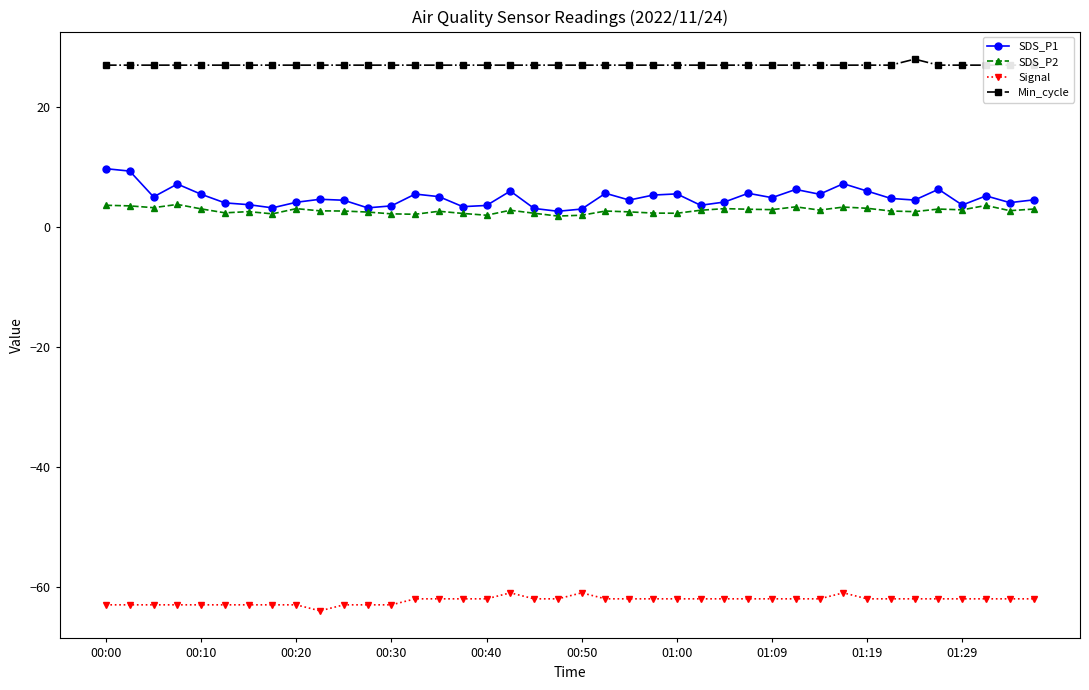

What is the total value across all series at 25?

-28.6